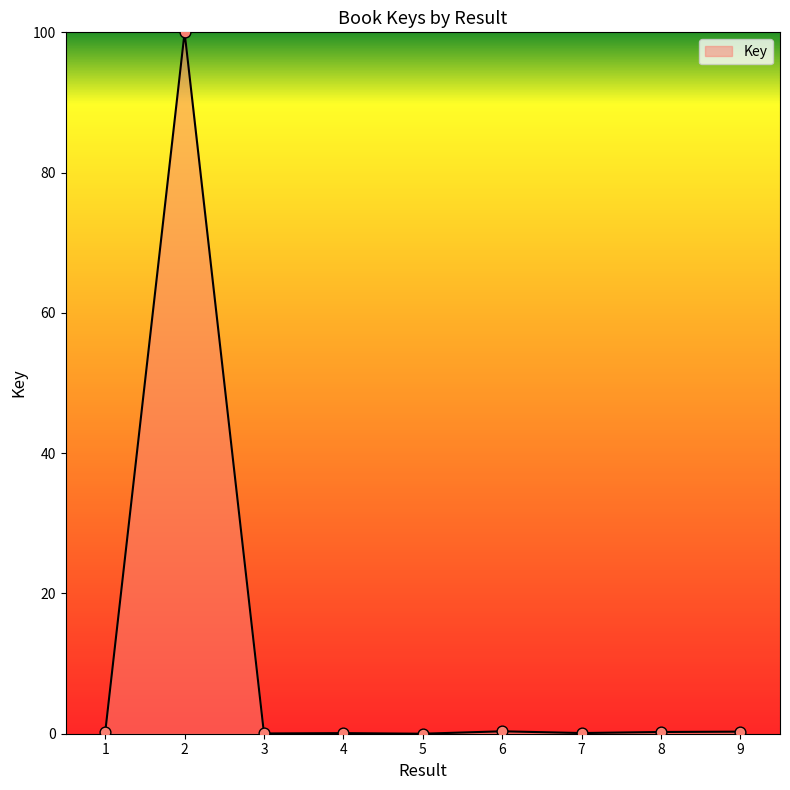

The value at 2 is 63.9. True or false?

False